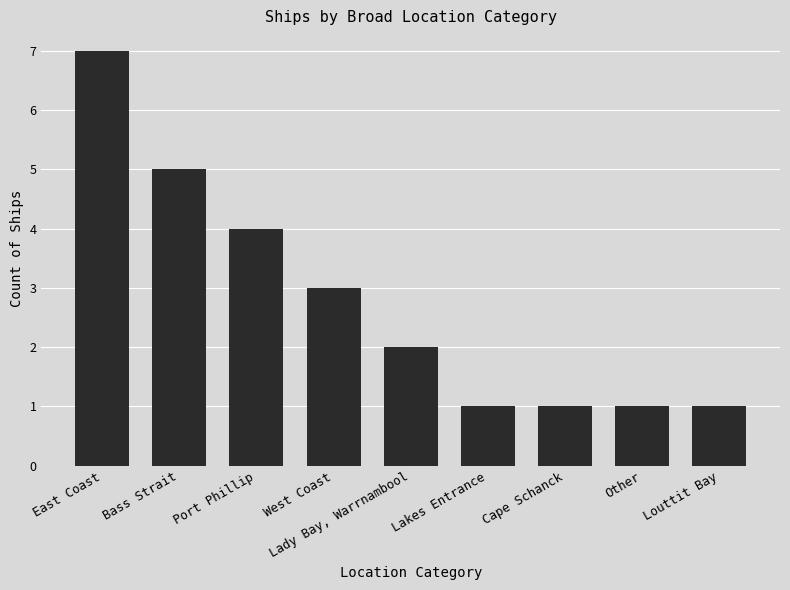

True or false: the data shows 1 at Other.

True